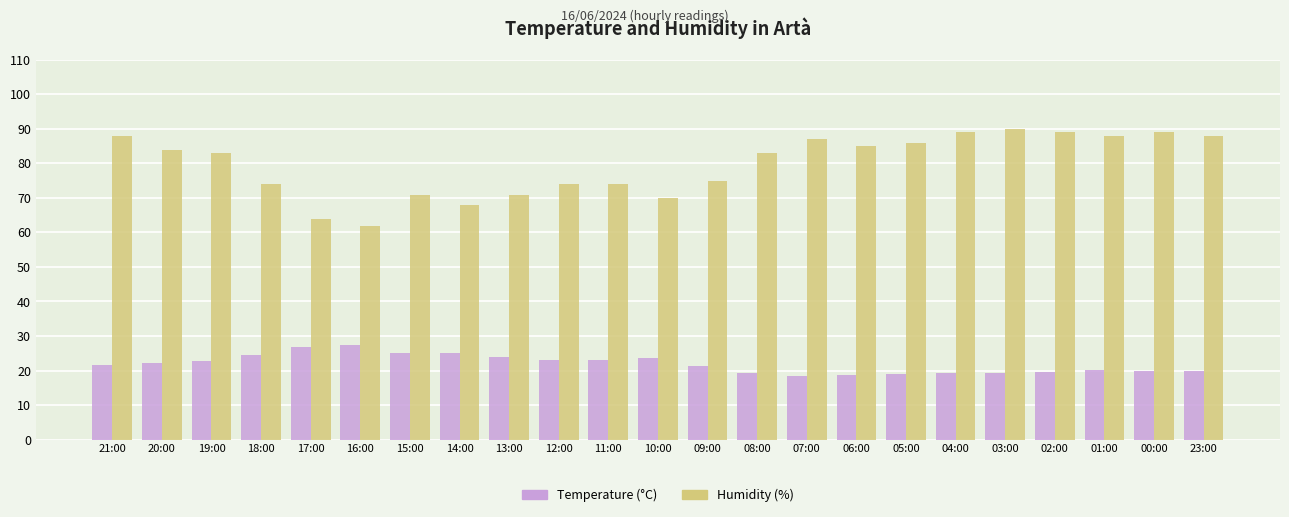

Rank the series at 23:00 from highest to lowest value.

Humidity (%), Temperature (°C)